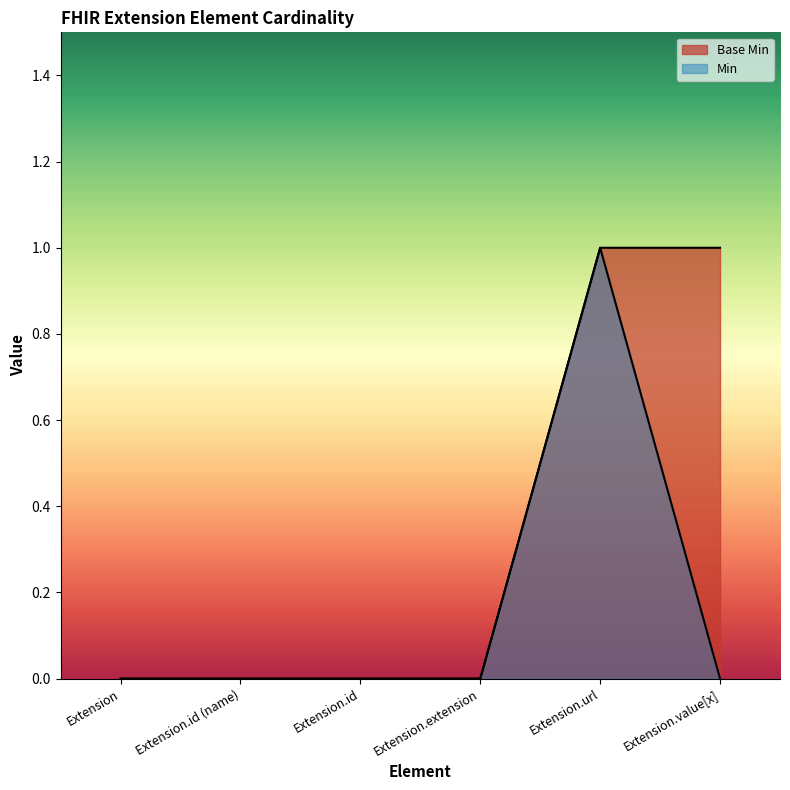

The Min series shows 0 at Extension.url. True or false?

False